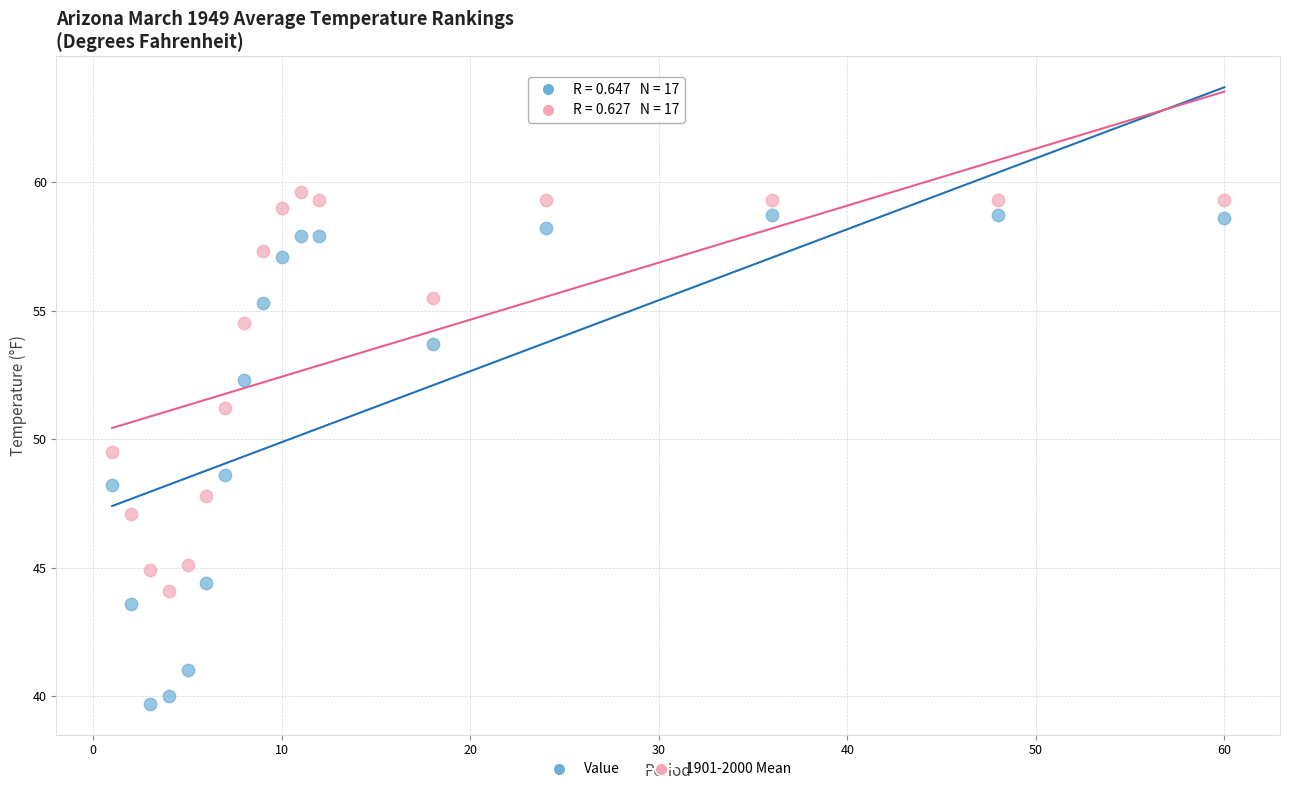

Across all data points, what is the range of Y values (max minus min)?

19.9